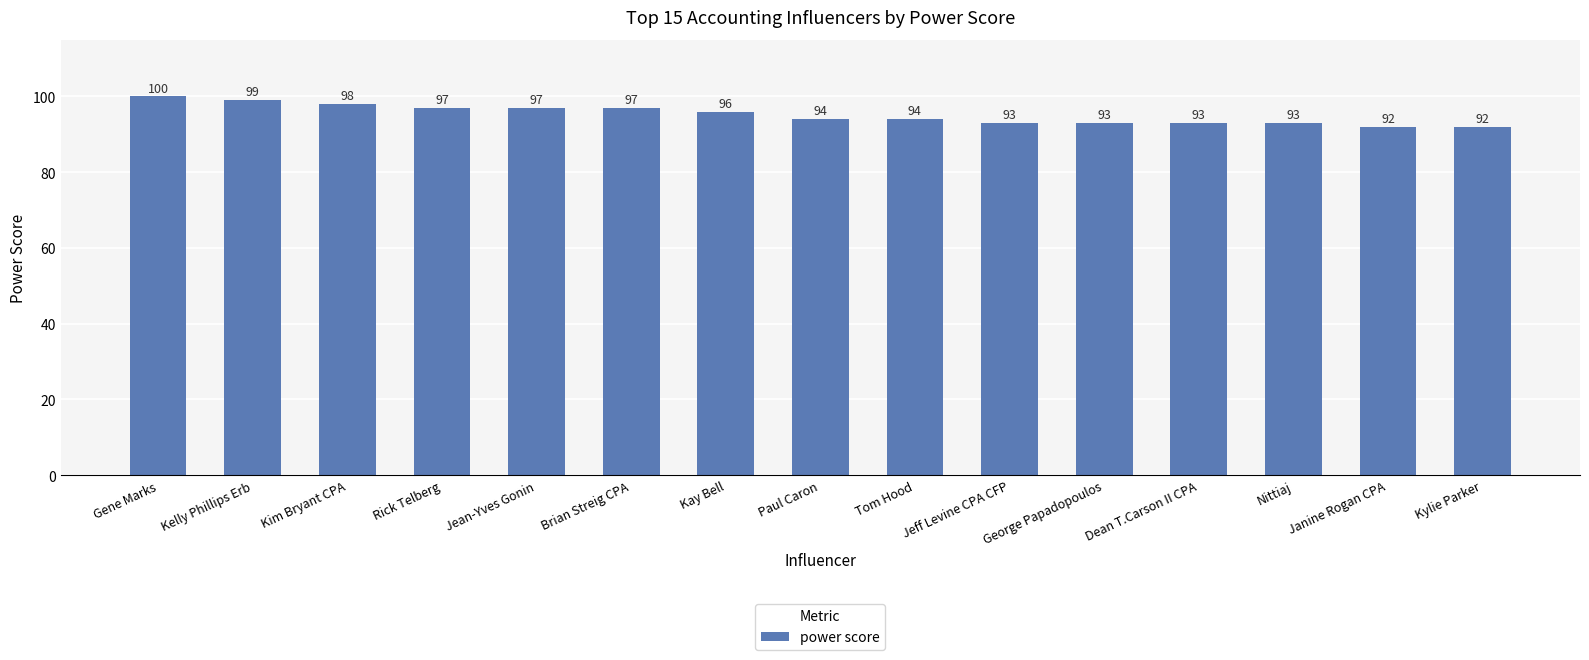

What is the sum of the values at George Papadopoulos and Janine Rogan CPA?

185